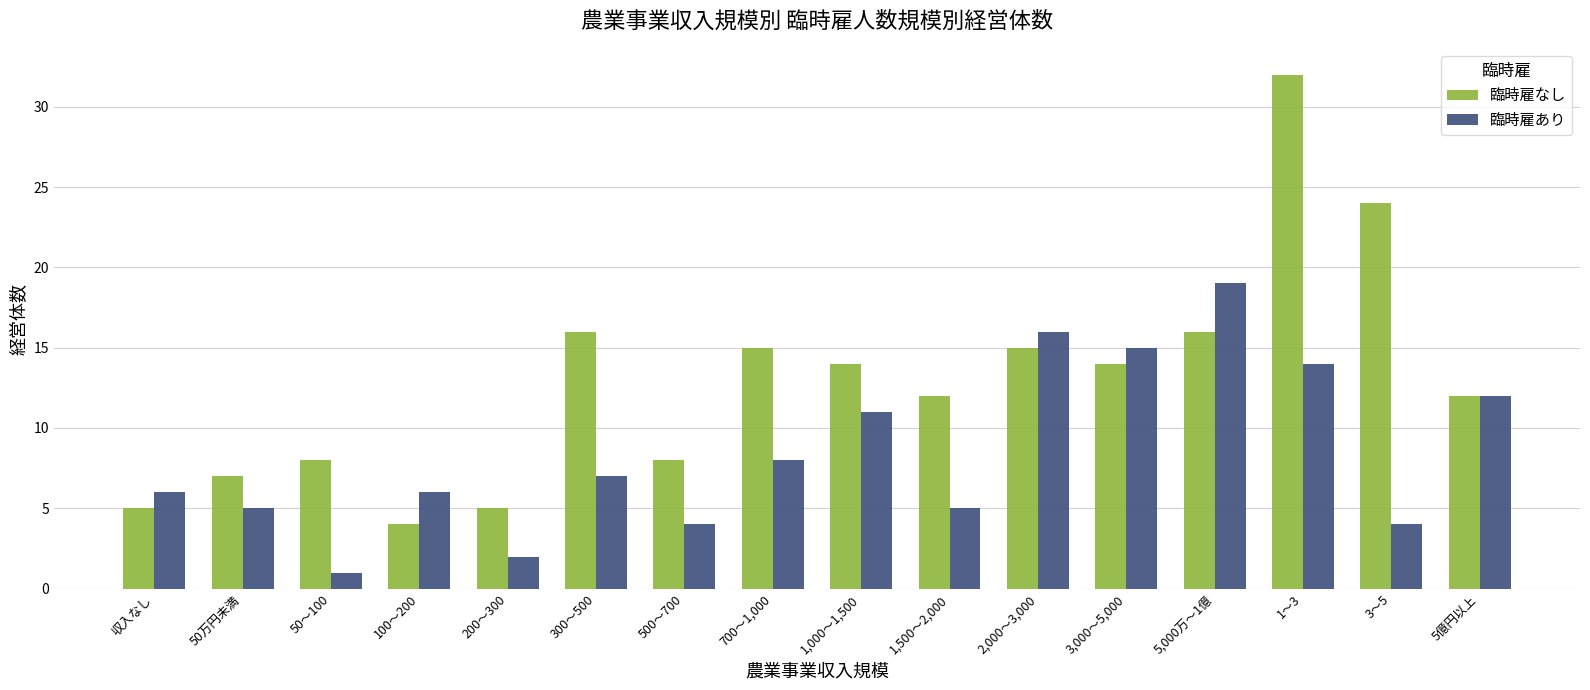

What is the label of the 6th bar from the left?

300～500